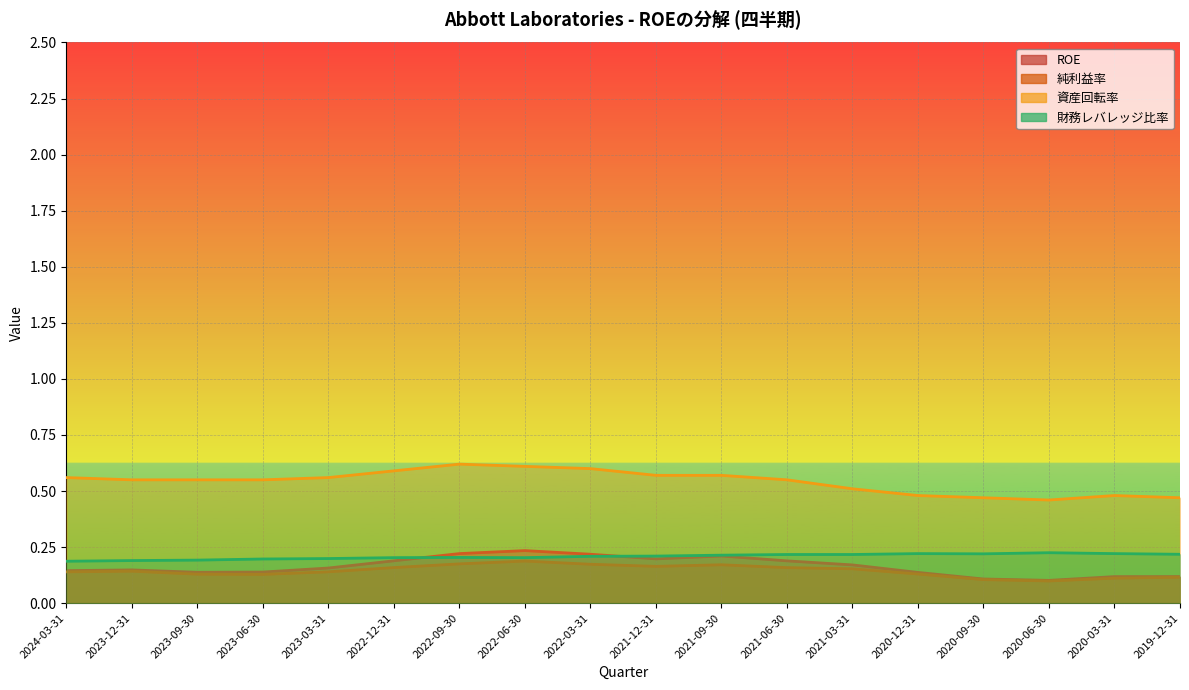

The value of 資産回転率 at 2022-12-31 is 0.6. True or false?

True